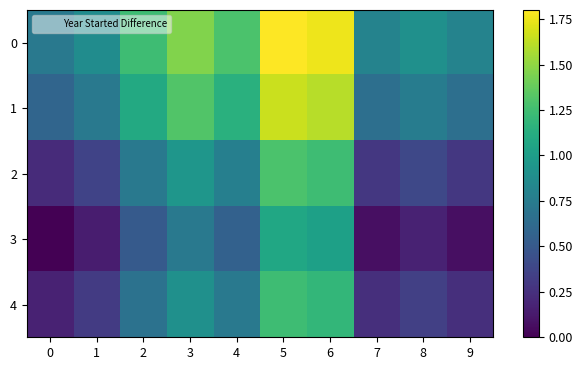

Count the number of data series in this chart.

5